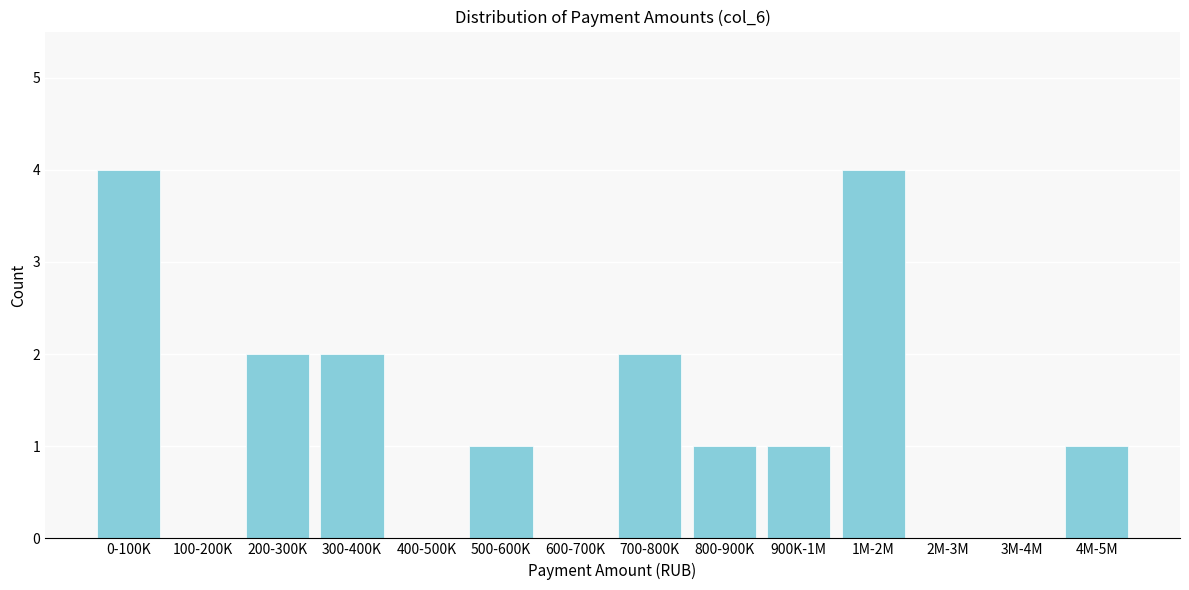

Reading left to right, list all the values displayed in this chart.

0-100K=4	100-200K=0	200-300K=2	300-400K=2	400-500K=0	500-600K=1	600-700K=0	700-800K=2	800-900K=1	900K-1M=1	1M-2M=4	2M-3M=0	3M-4M=0	4M-5M=1